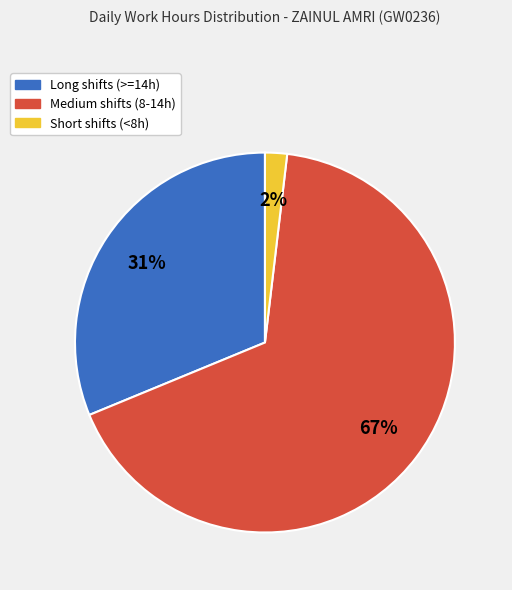

To the nearest percent, what is the difference between the largest and smallest slice percentages?

65%